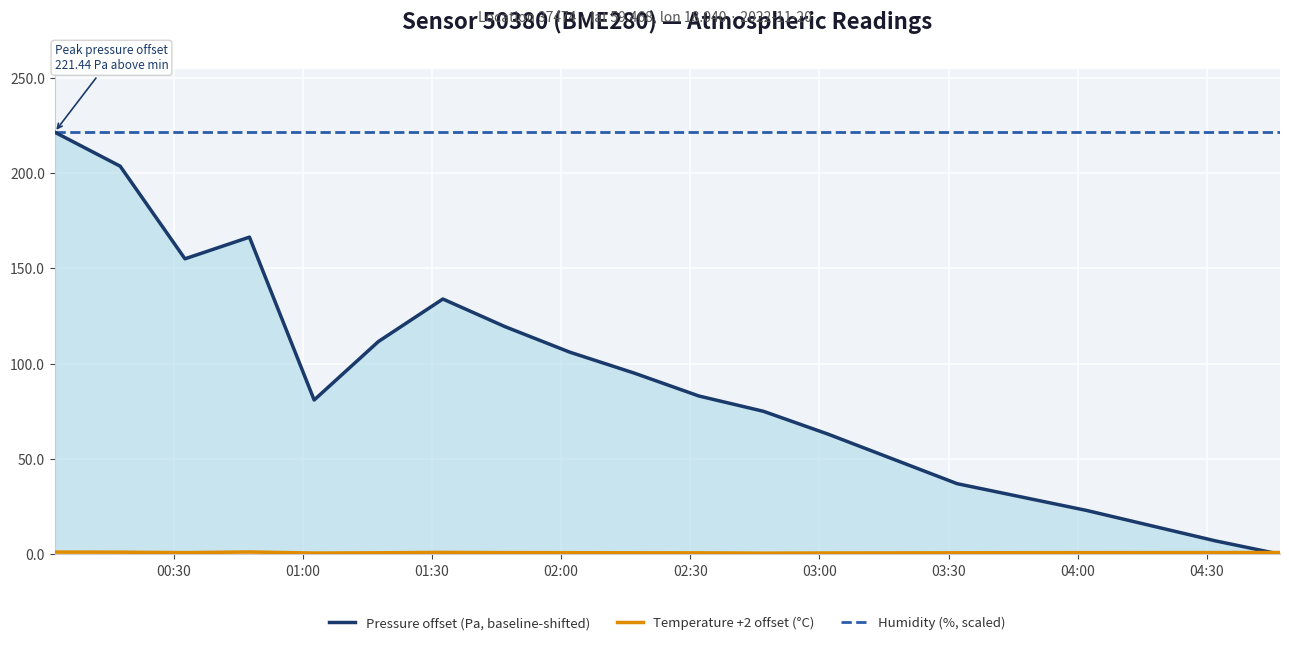

Does the chart display data point markers on the line(s)?

No